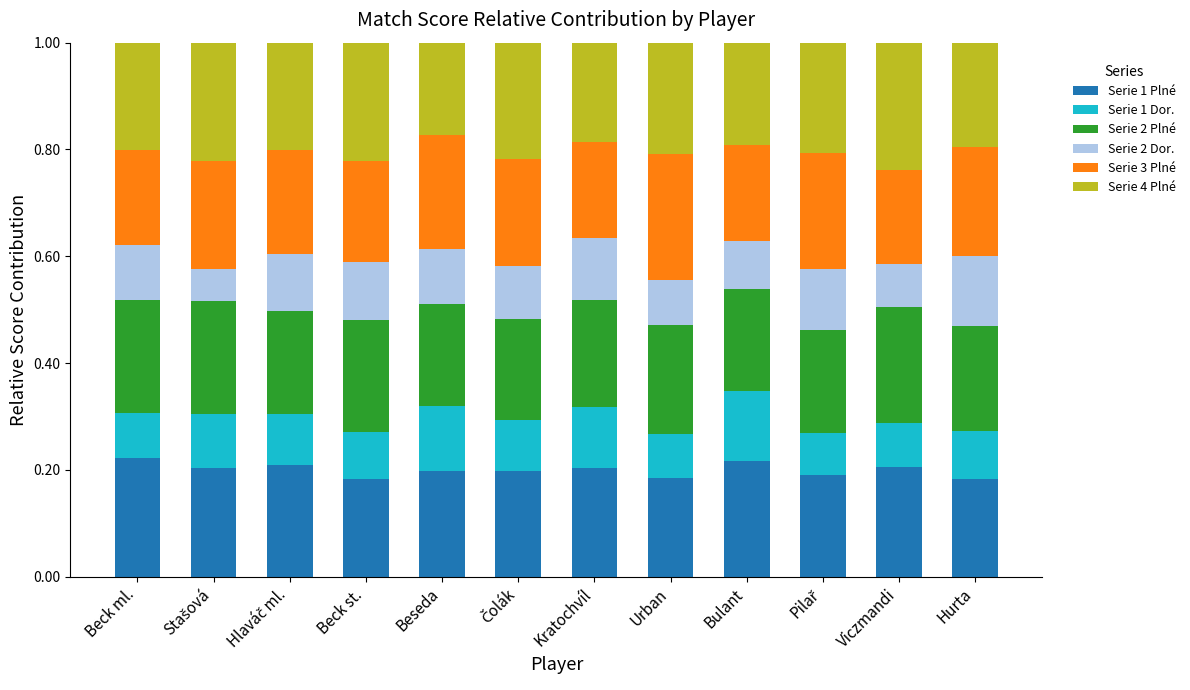

What is the total value across all series at Kratochvíl?

1.0